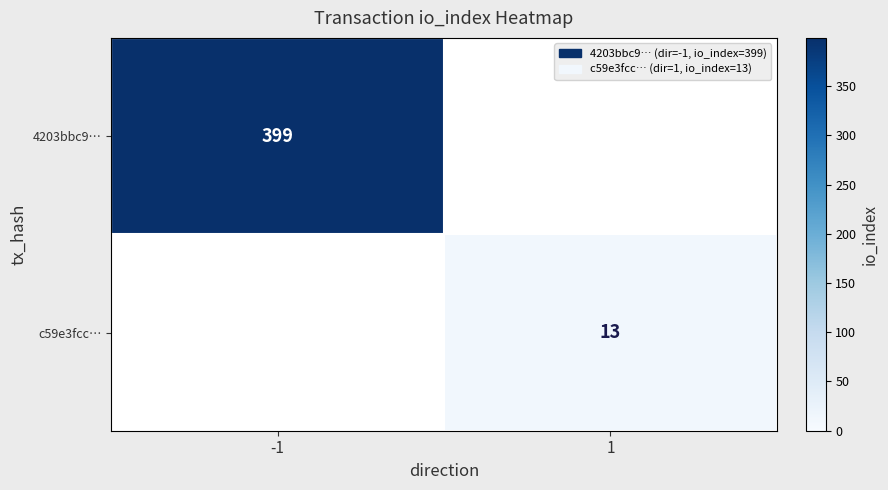

The c59e3fcc… series shows 6 at 1. True or false?

False